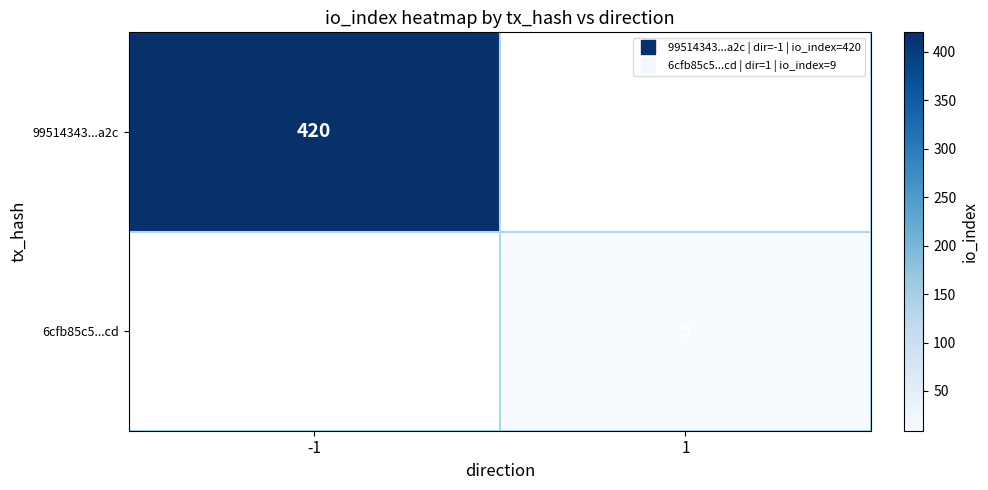

Is it true that 6cfb85c5...cd equals 0 at -1?

True